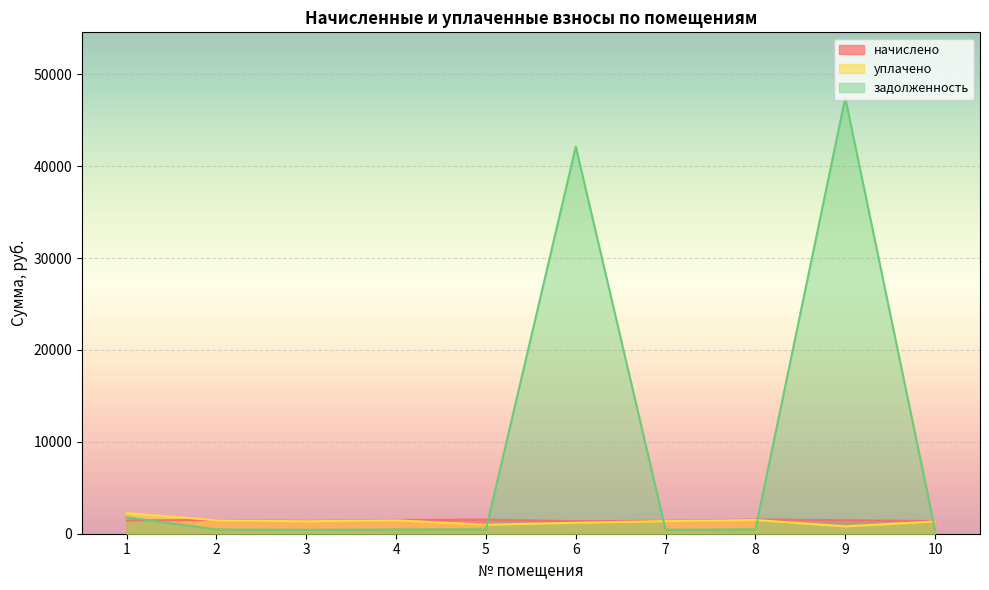

What are all the series names shown in the legend?

начислено, уплачено, задолженность